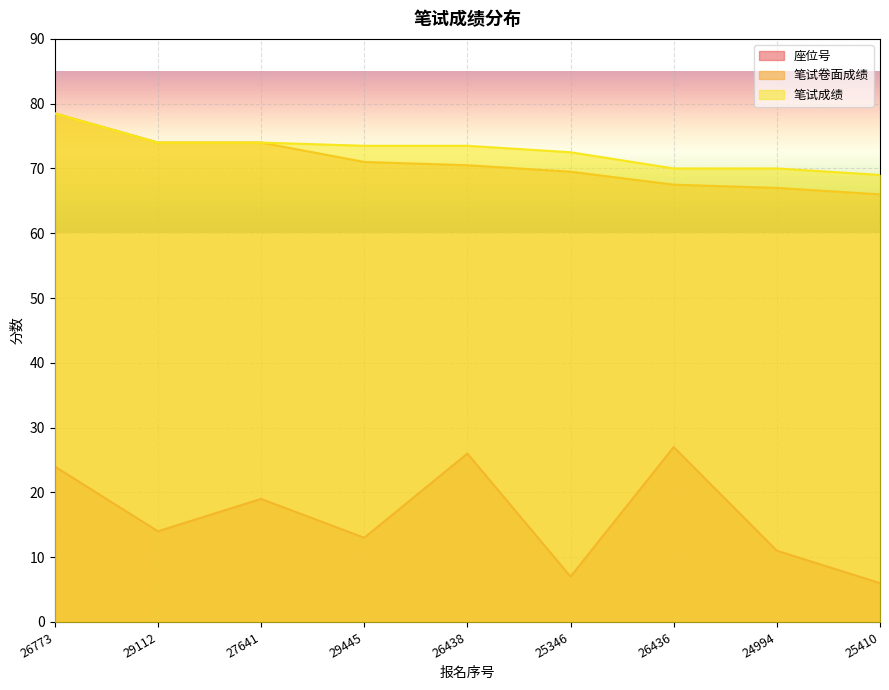

Where is 笔试卷面成绩 nearest to the value 72?

29445